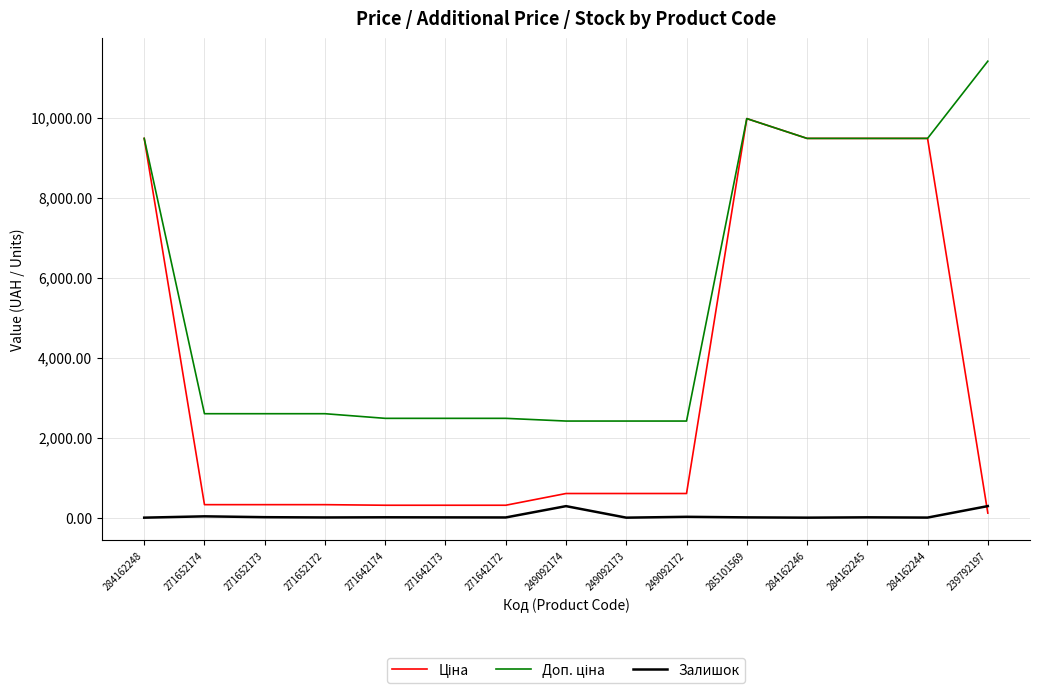

What is the approximate value of Залишок at 249092174?

288.0